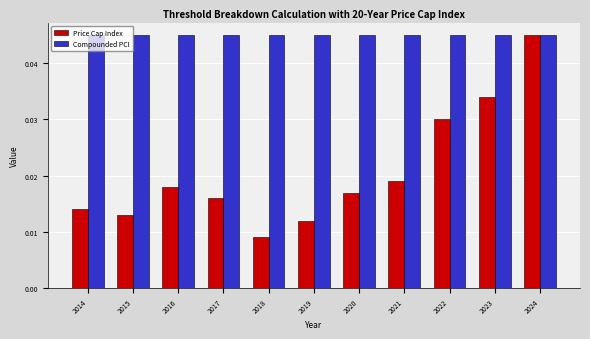

What is the sum of all Compounded PCI values?

0.5